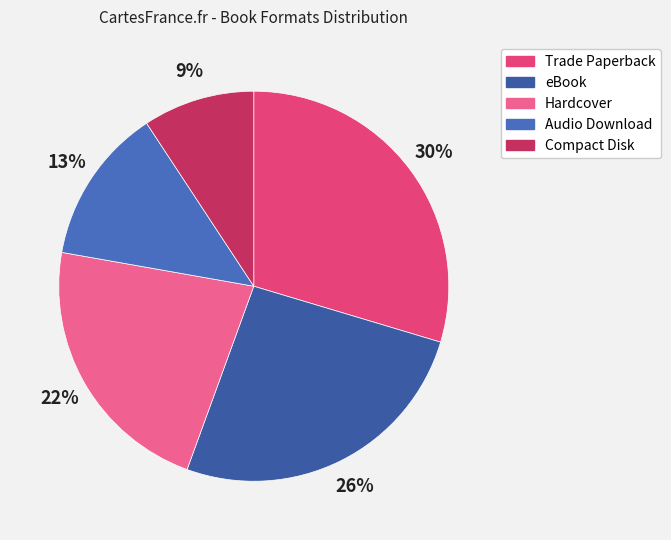

Which category has the smallest portion of the pie?

Compact Disk